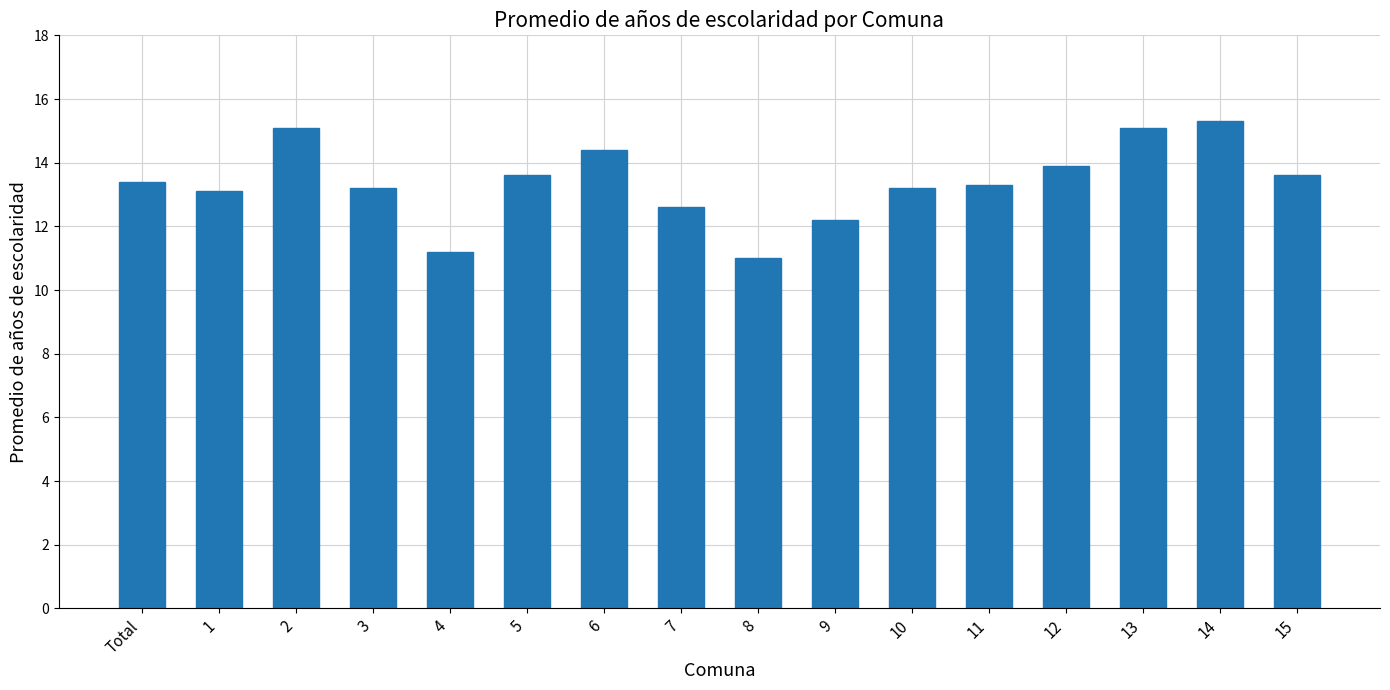

What is the sum of the values at 8 and 1?

24.1